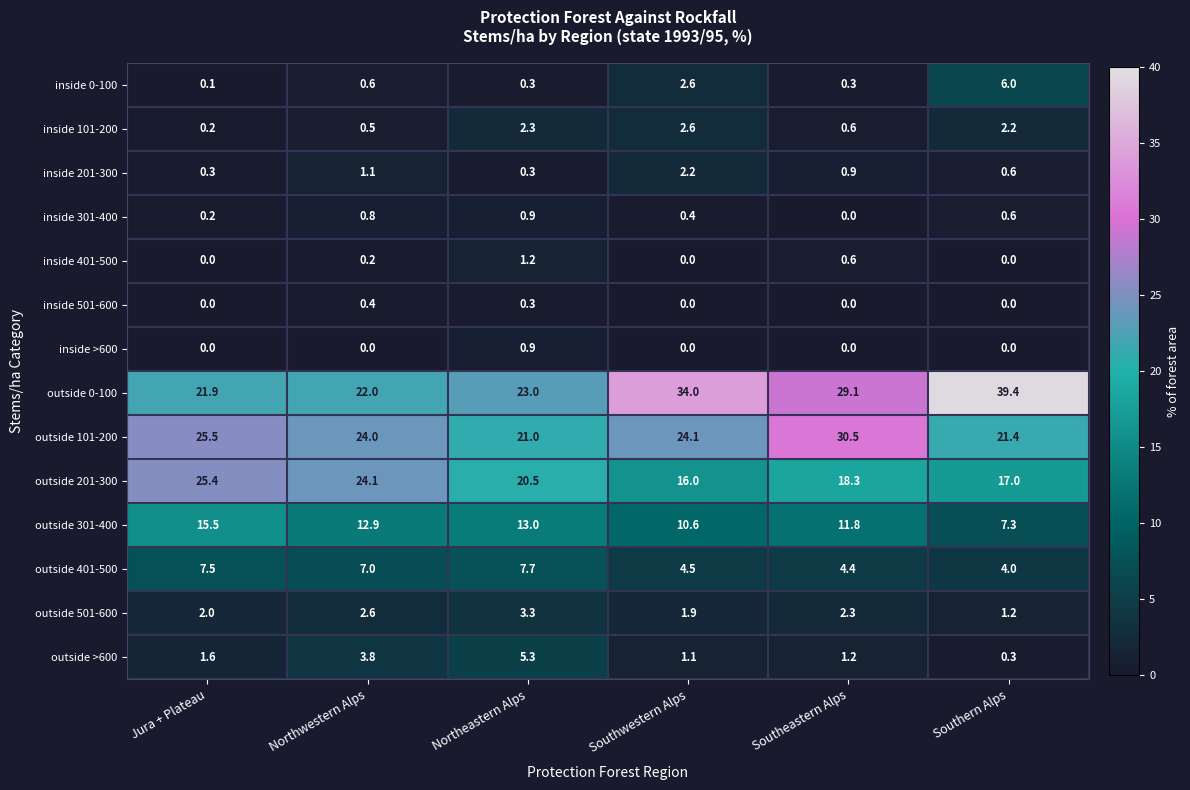

Which series has the largest range (max minus min)?

outside 0-100